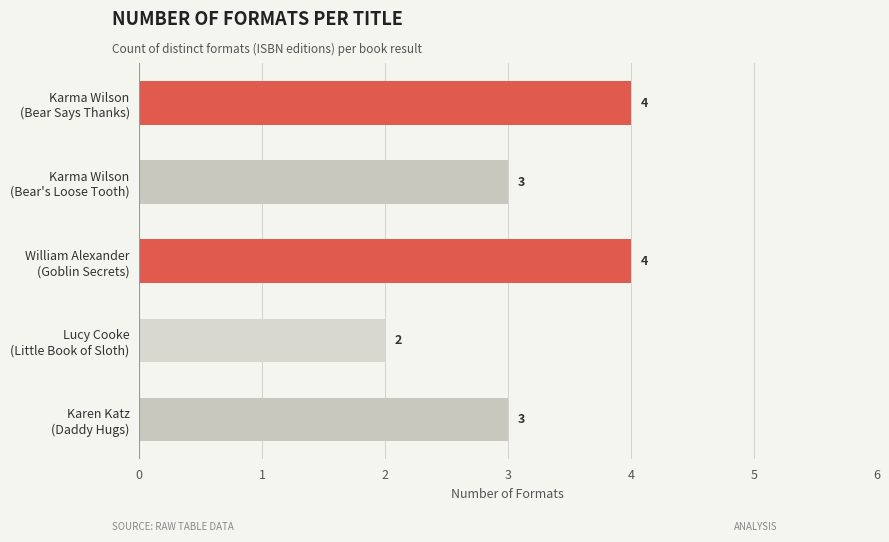

At which category does the chart reach its minimum across all series?

Lucy Cooke
(Little Book of Sloth)